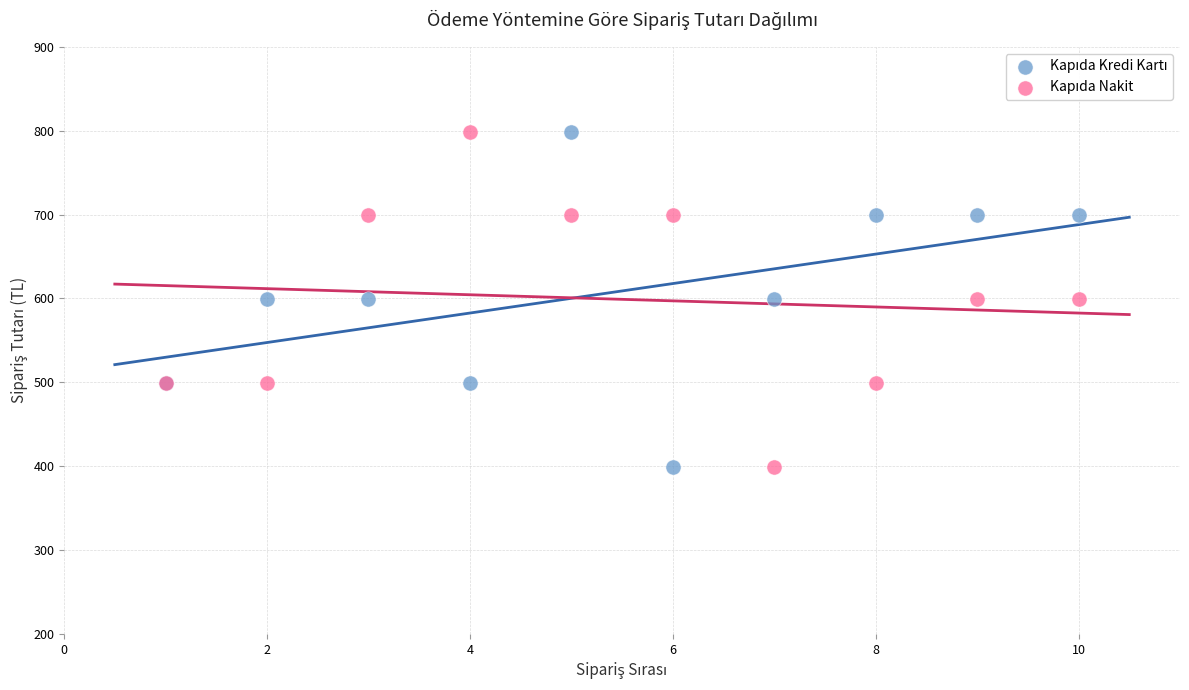

What is the X range (max minus min) for the scatter plot?

9